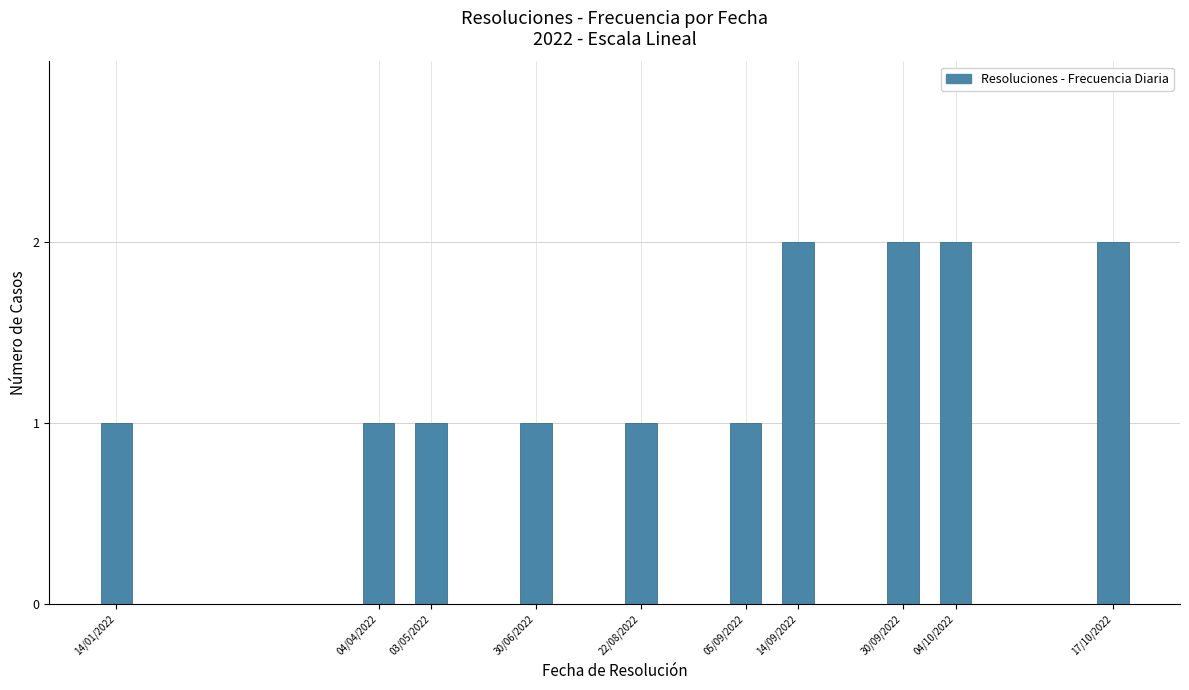

Reading left to right, list all the values displayed in this chart.

1	1	1	1	1	1	2	2	2	2